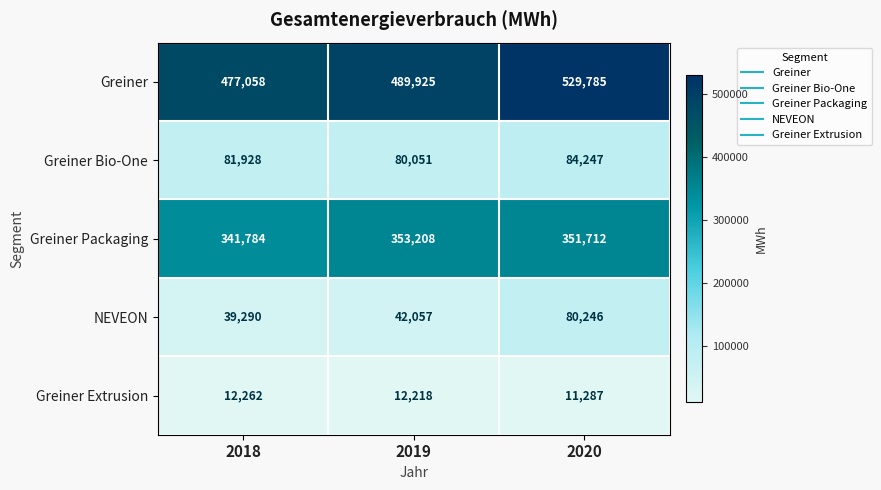

Reading left to right, transcribe all the data shown in this chart.

Greiner: 2018=477058	2019=489925	2020=529785
Greiner Bio-One: 2018=81928	2019=80051	2020=84247
Greiner Packaging: 2018=341784	2019=353208	2020=351712
NEVEON: 2018=39290	2019=42057	2020=80246
Greiner Extrusion: 2018=12262	2019=12218	2020=11287